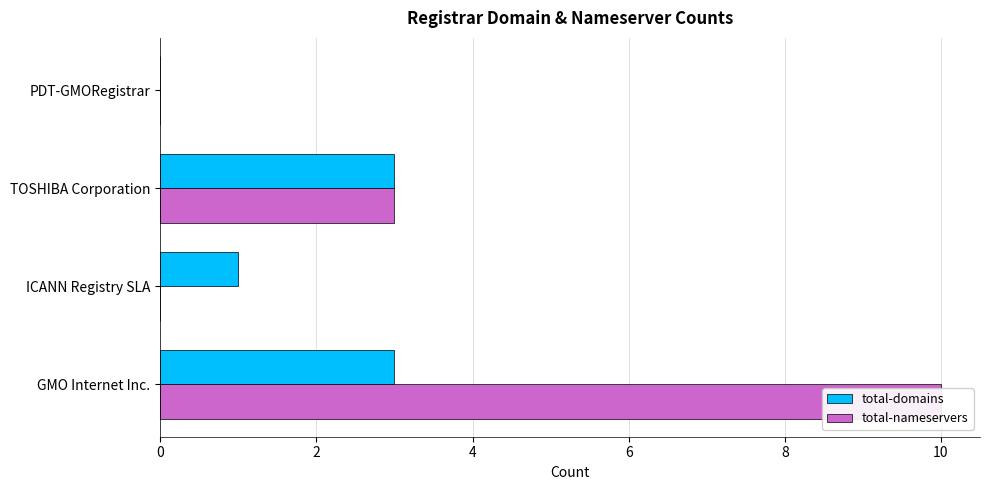

Reading left to right, list all the values displayed in this chart.

total-domains: 0	3	1	3
total-nameservers: 0	3	0	10